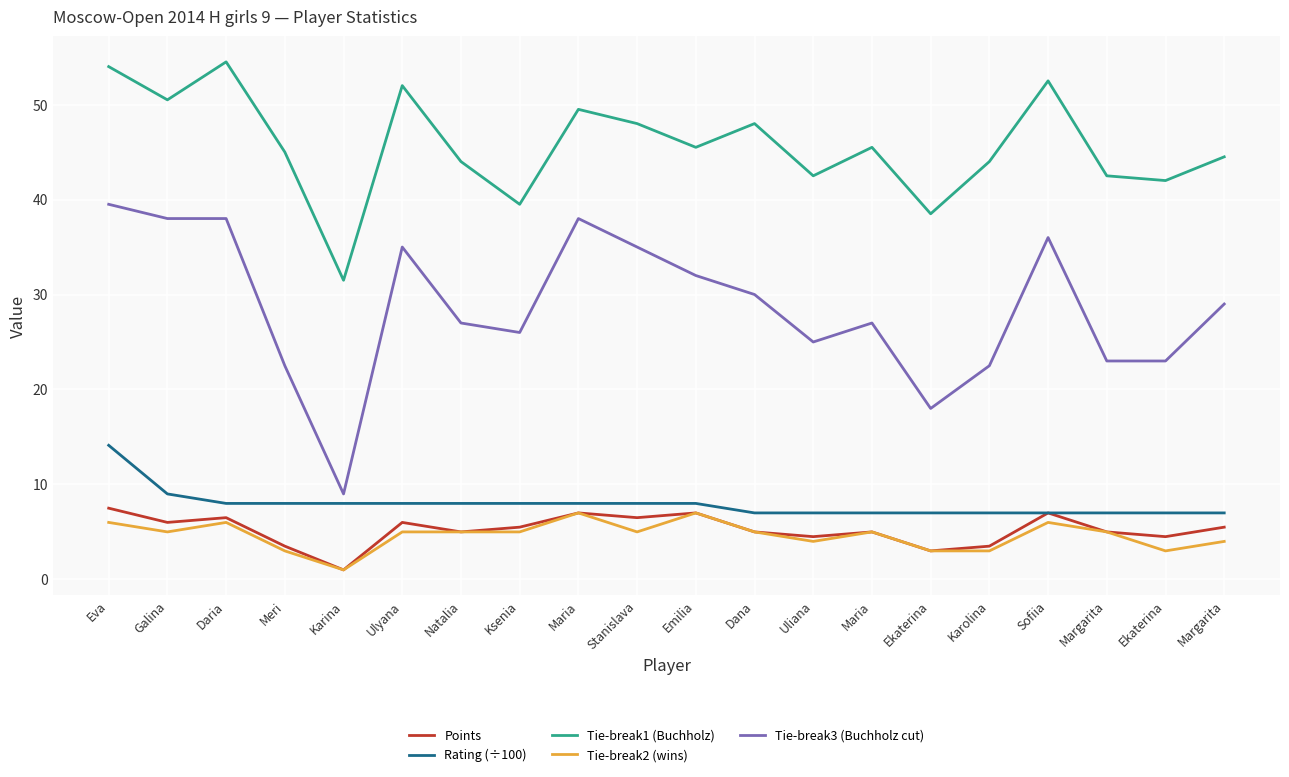

True or false: Points has a value of 2.7 at Ksenia.

False